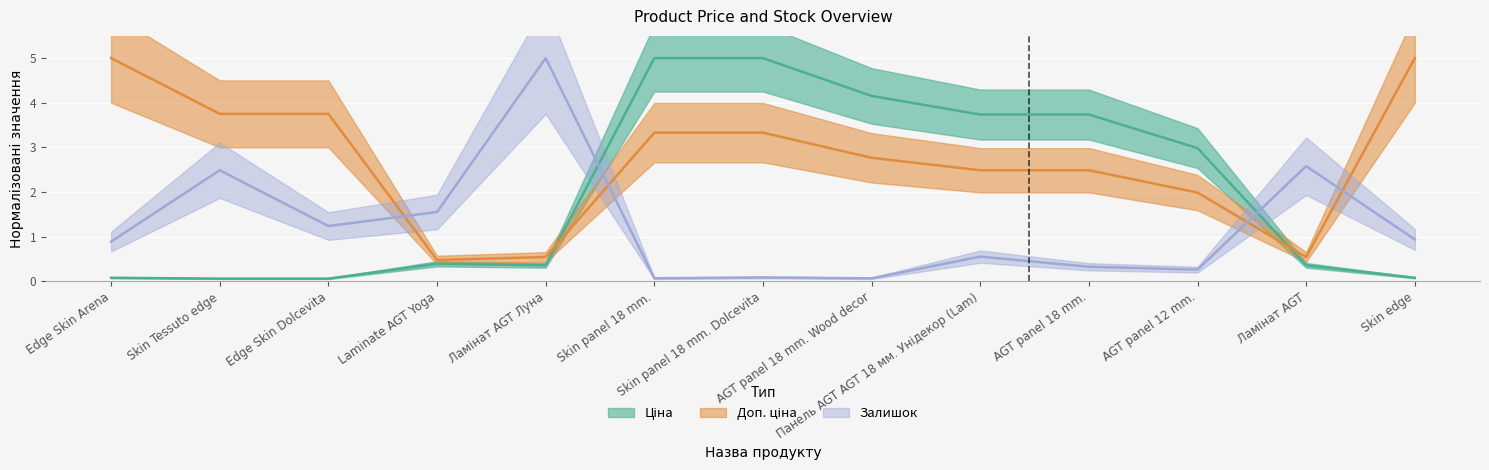

Which series ends up on top after the final intersection of Ціна and Доп. ціна?

Доп. ціна